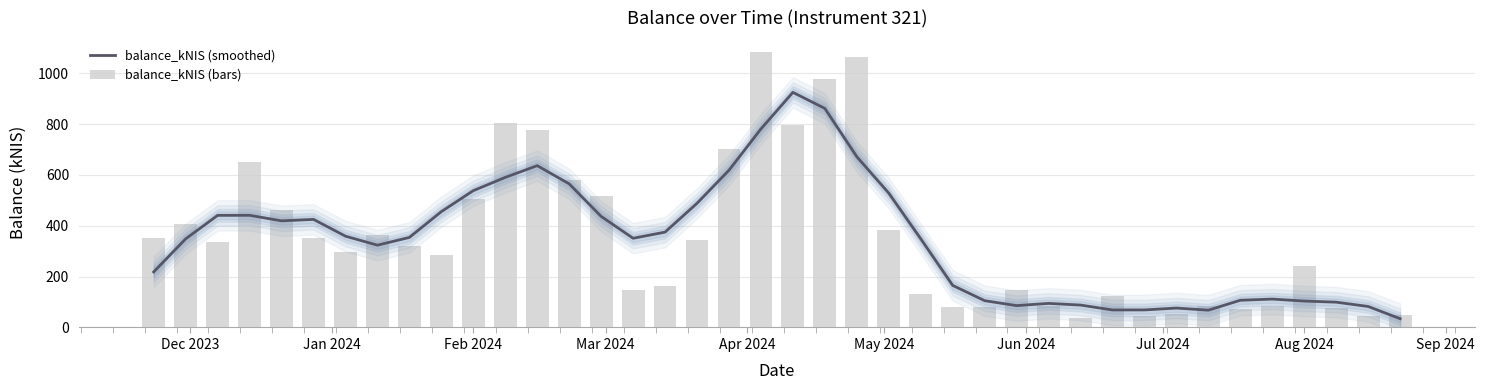

At which label does balance_kNIS (bars) first exceed 320?

Dec 2023